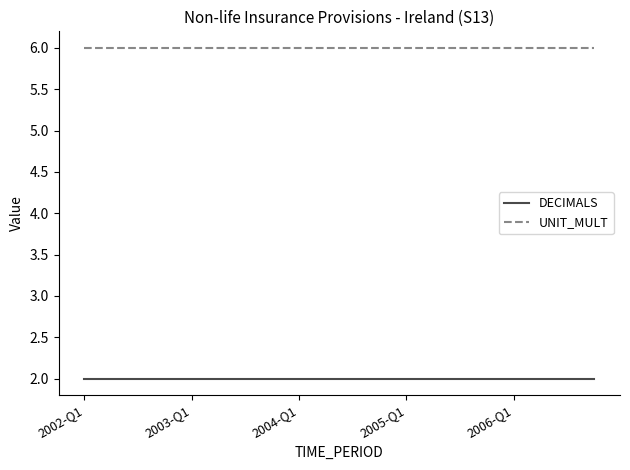

Which series has the largest total across all categories?

UNIT_MULT